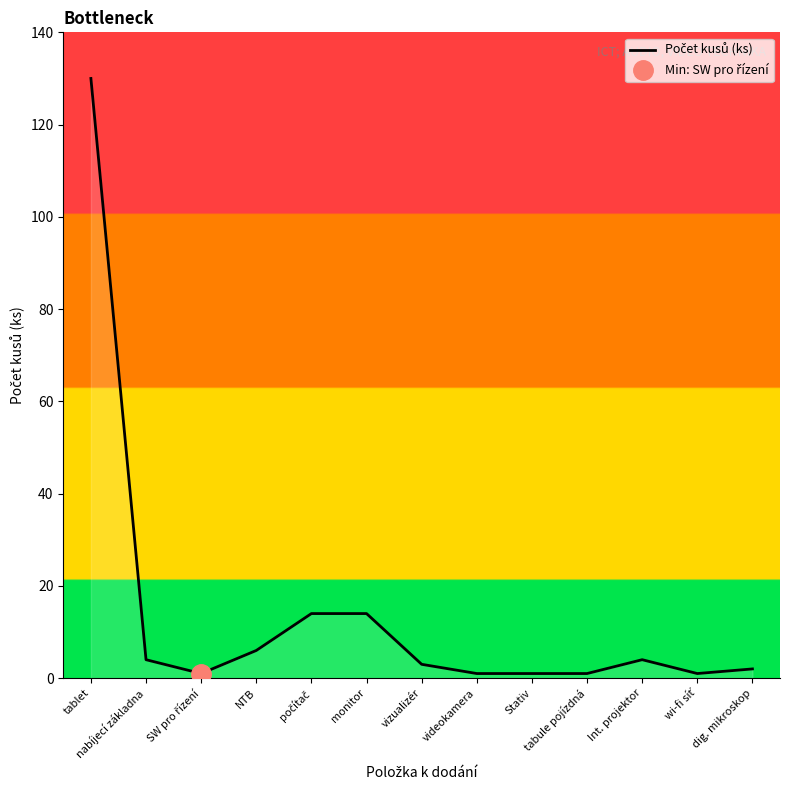

What is the label of the 8th point from the right?

monitor